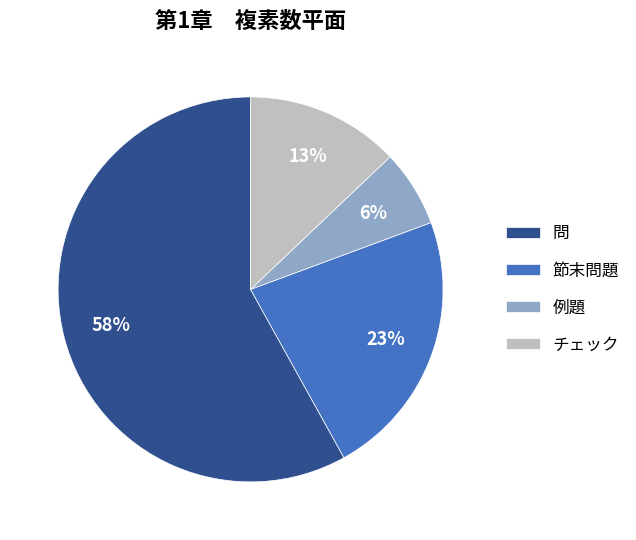

Rank the categories by value from highest to lowest.

問, 節末問題, チェック, 例題